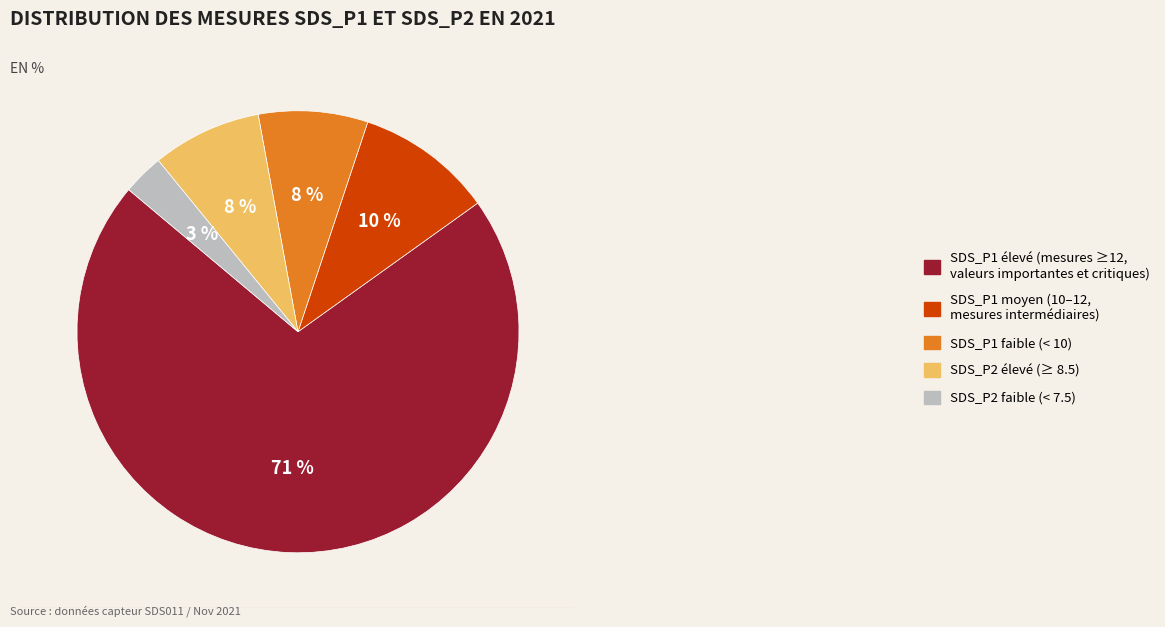

How many slices are in this pie chart?

5